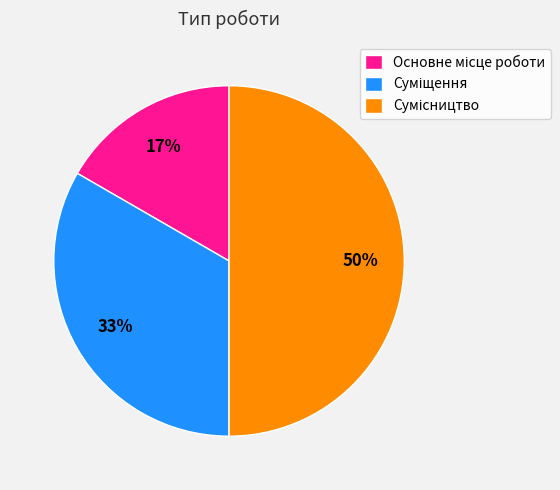

To the nearest percent, what is the difference between the largest and smallest slice percentages?

33%